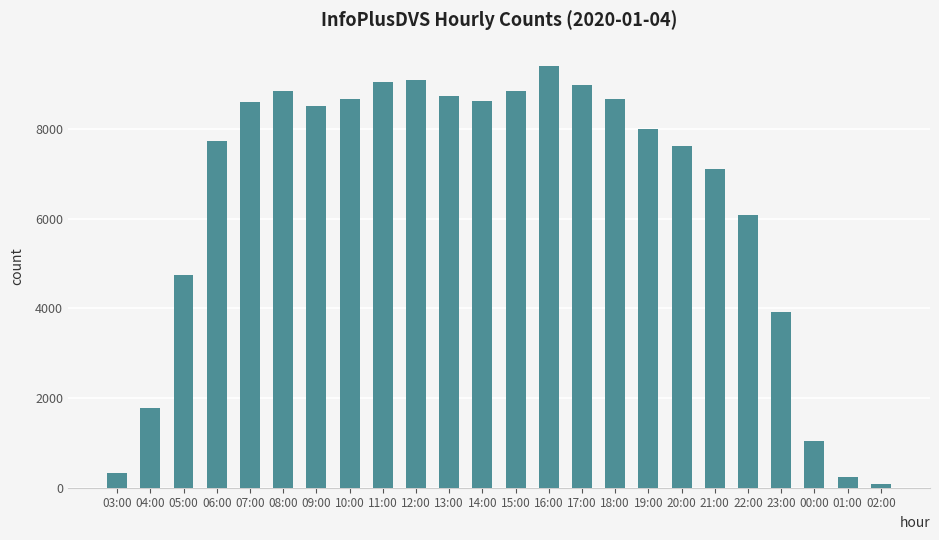

What is the label of the 5th bar from the right?

22:00